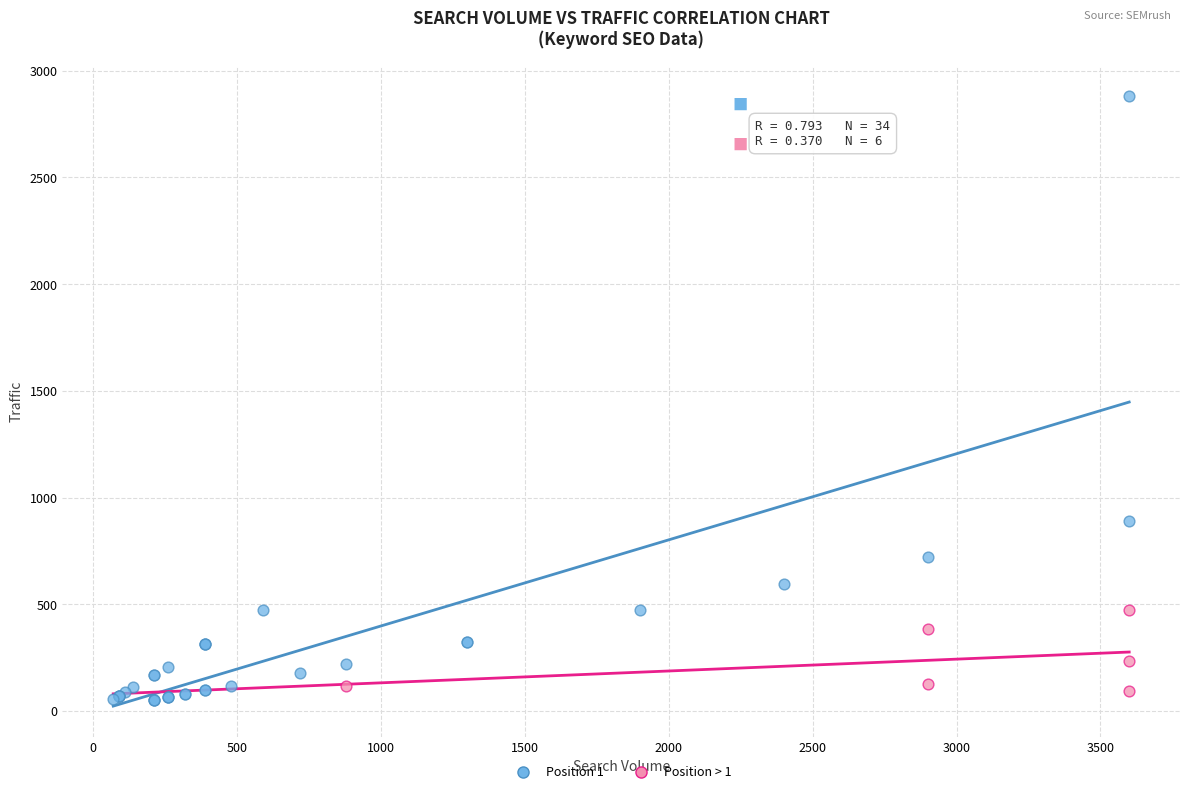

What are all the series names shown in the legend?

Position 1, Position > 1